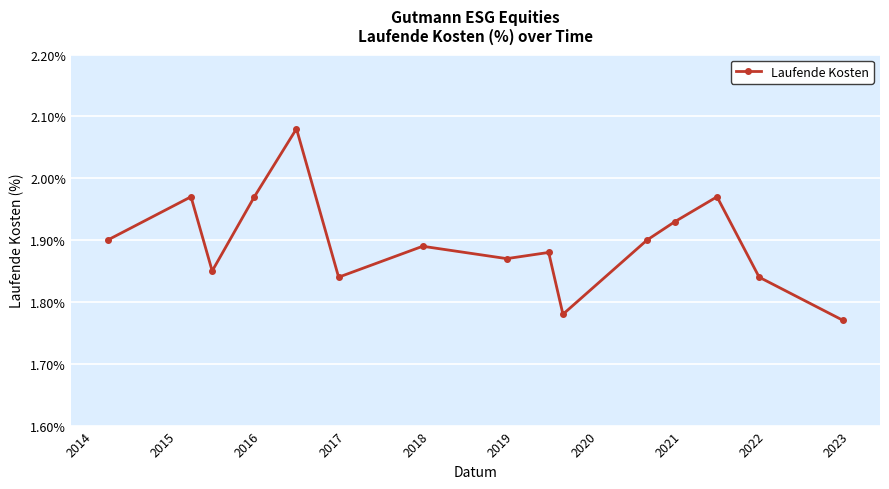

Is this an area chart (filled region under the line)?

No